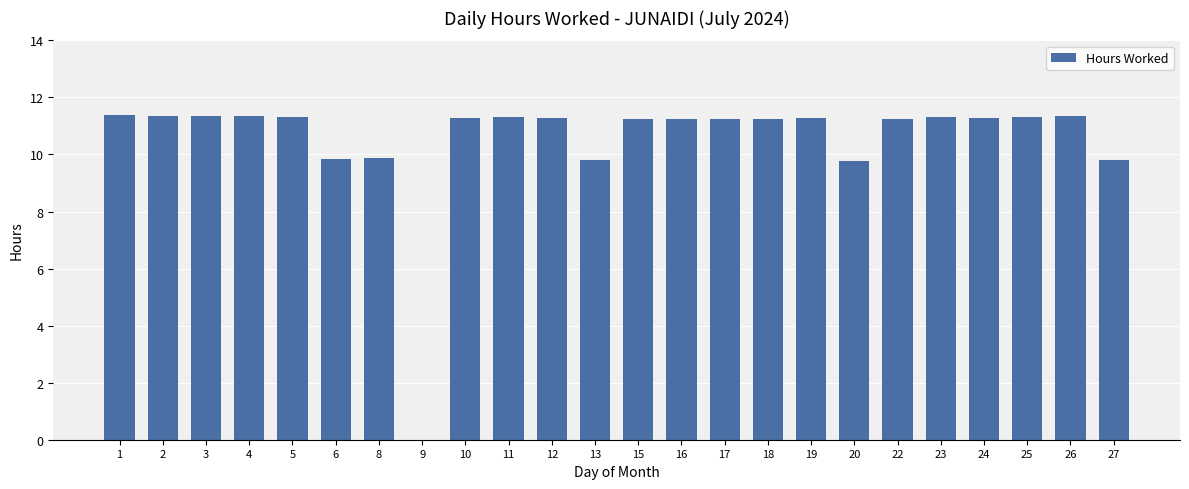

What is the greatest value displayed?

11.4